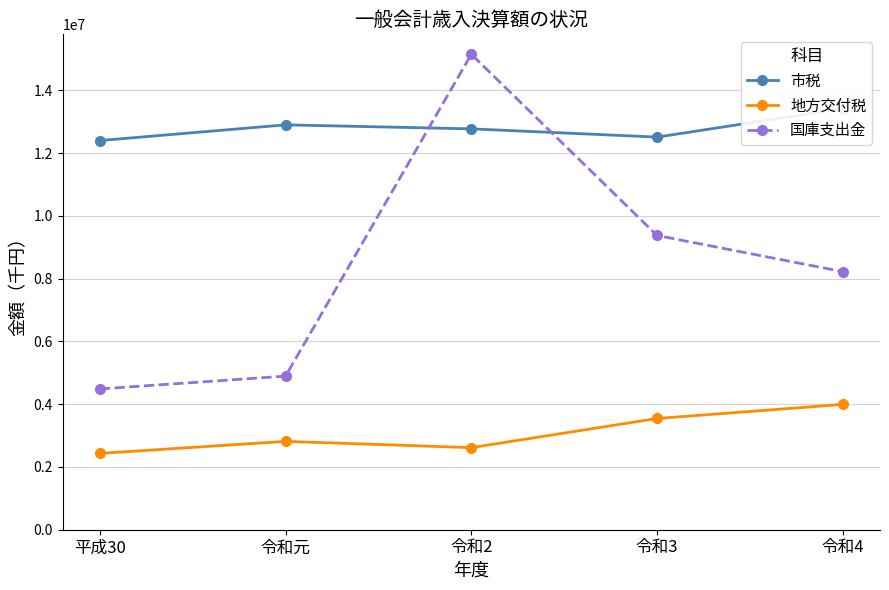

Between 令和4 and 令和3, which is larger?

令和4